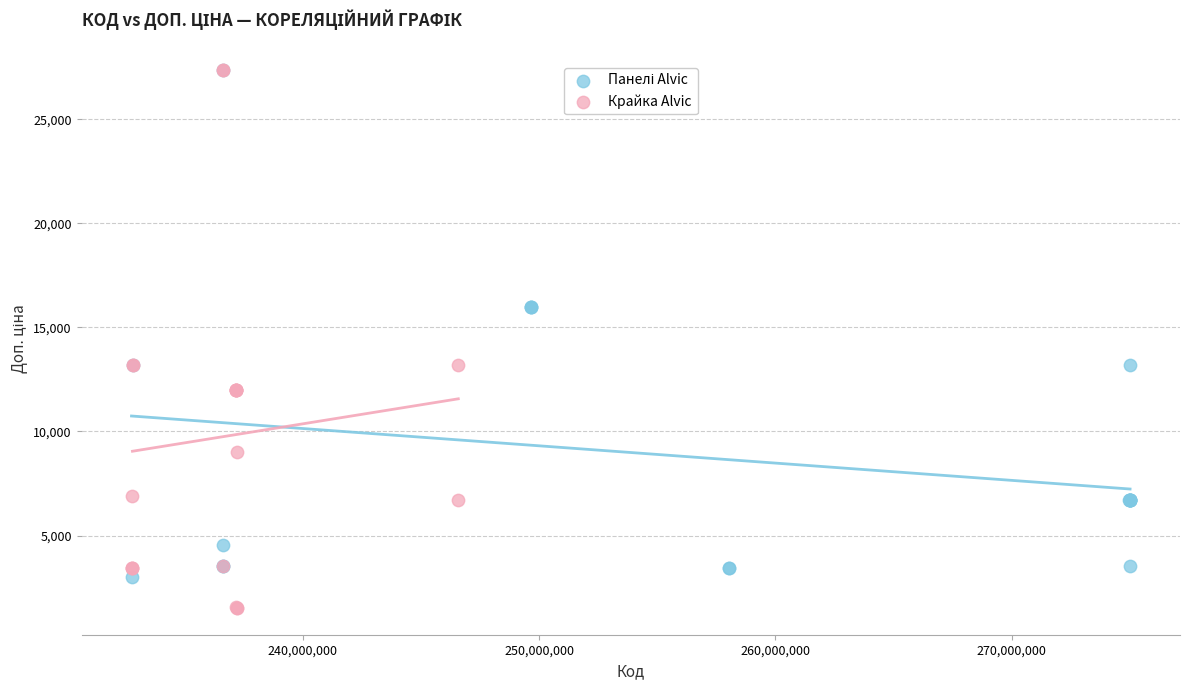

Which series has the largest Y range (max minus min)?

Крайка Alvic